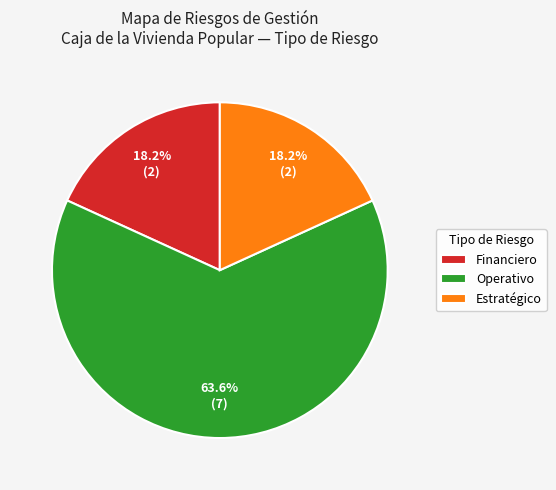

Which category has the biggest portion of the pie?

Operativo